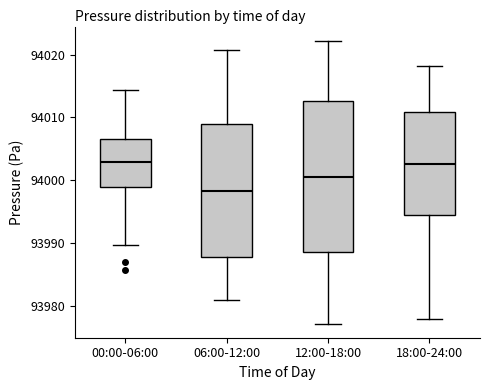

Where does the median line of the box for 12:00-18:00 sit on the y-axis? The values are not printed on the chart, so give them approximately, as read against the axis.

94001